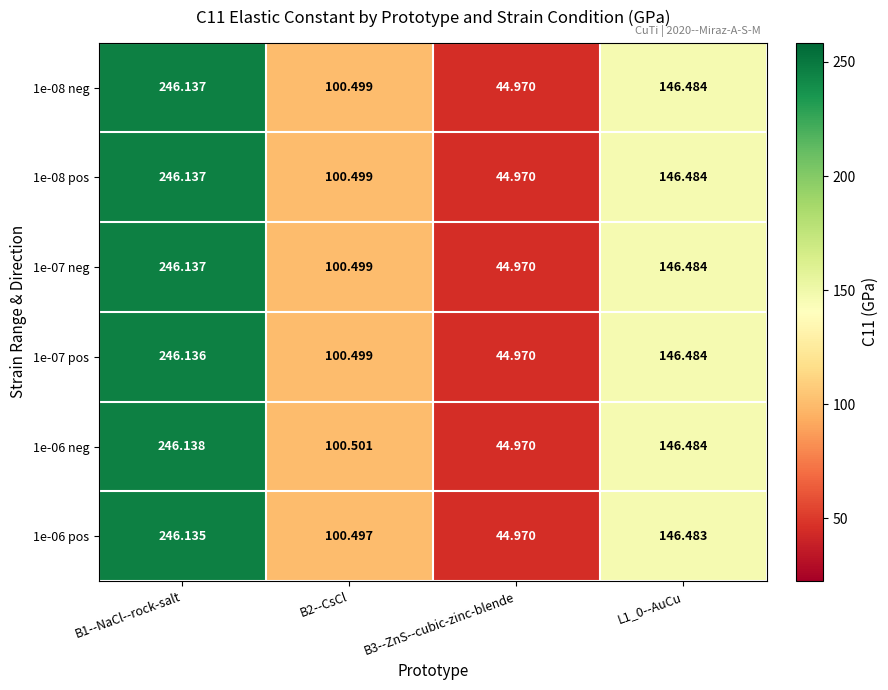

Is the value of 1e-07 neg at B3--ZnS--cubic-zinc-blende greater than the value of 1e-06 pos at B2--CsCl?

No